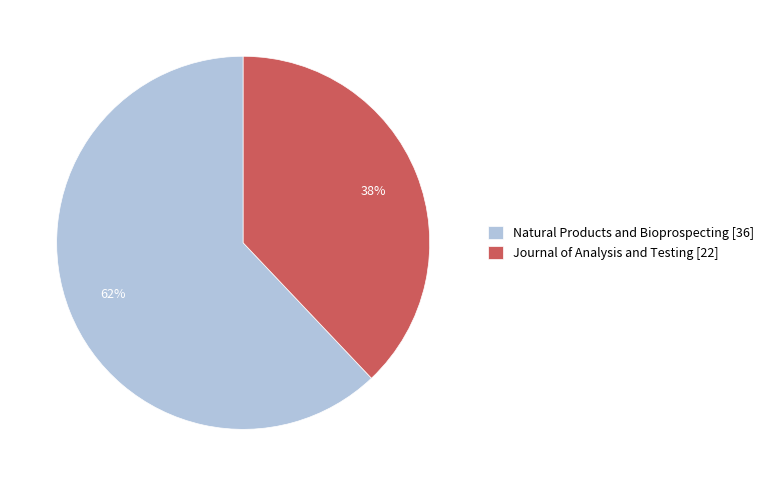

Which slice is the smallest?

Journal of Analysis and Testing